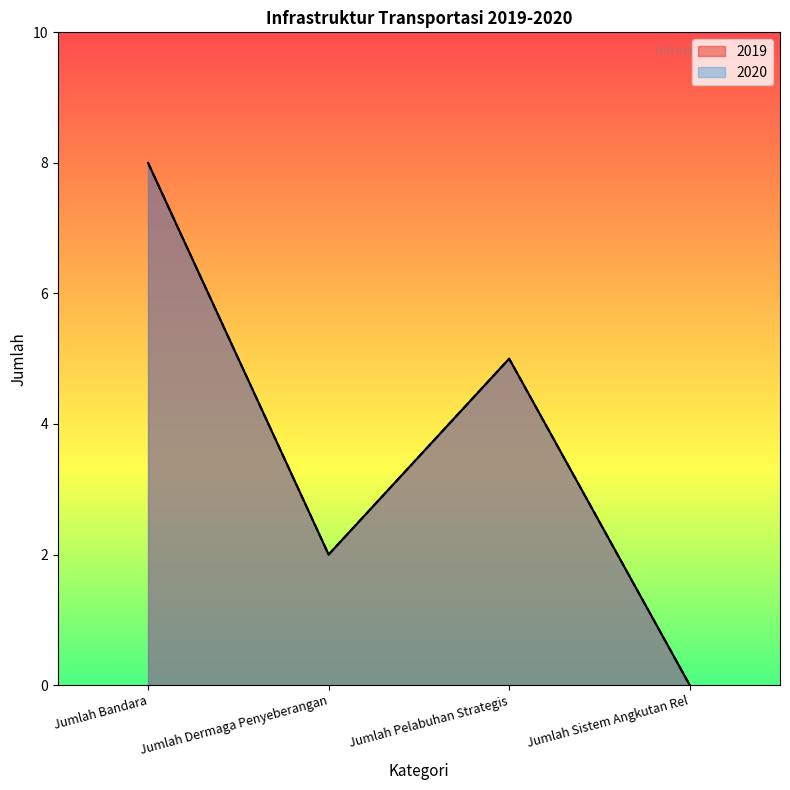

True or false: 2019 and 2020 cross at least once.

False